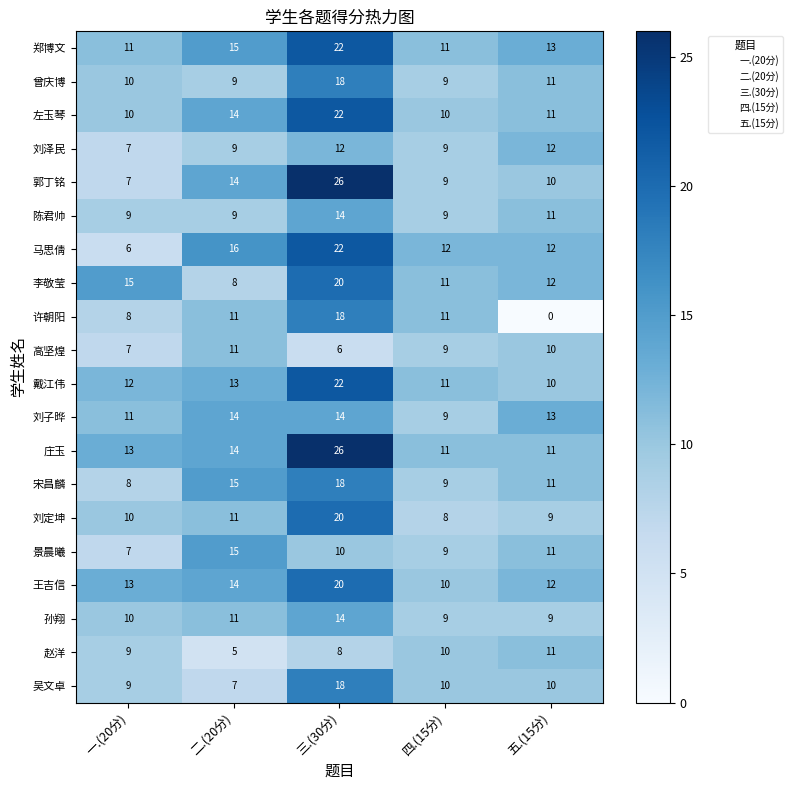

What is the difference between the 马思倩 values at 二.(20分) and 三.(30分)?

6